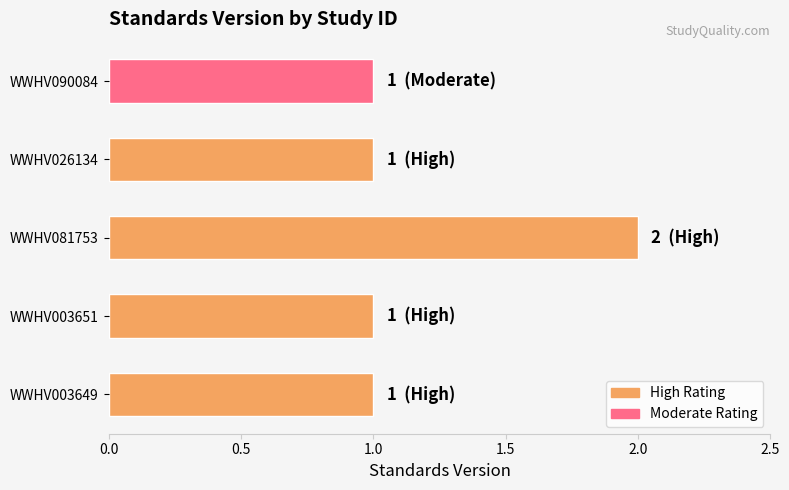

The value at WWHV090084 is 1. True or false?

True